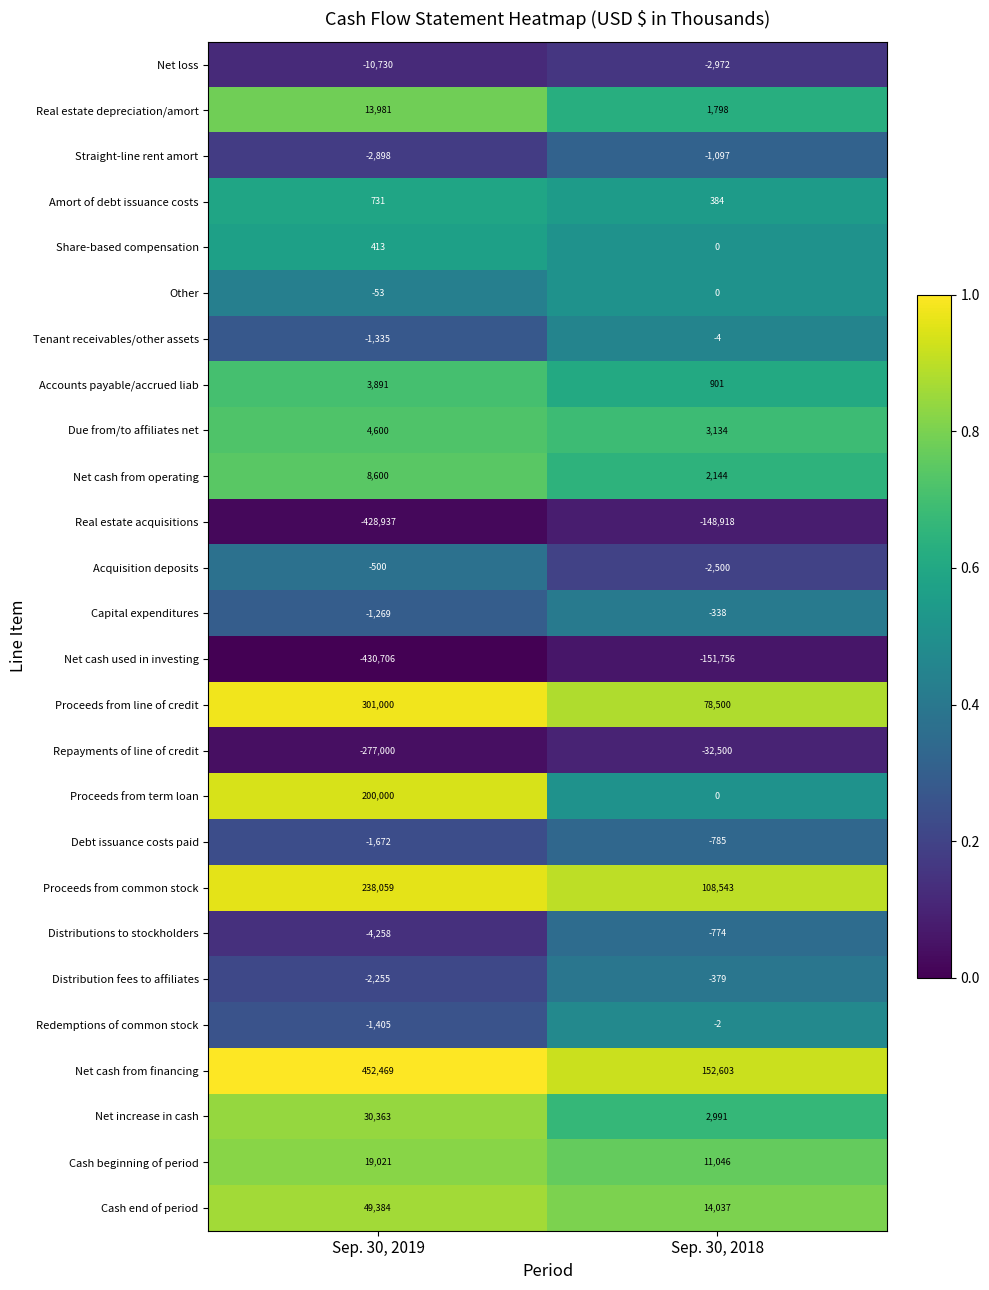

Which series changed the most between Sep. 30, 2019 and Sep. 30, 2018?

Net cash from financing